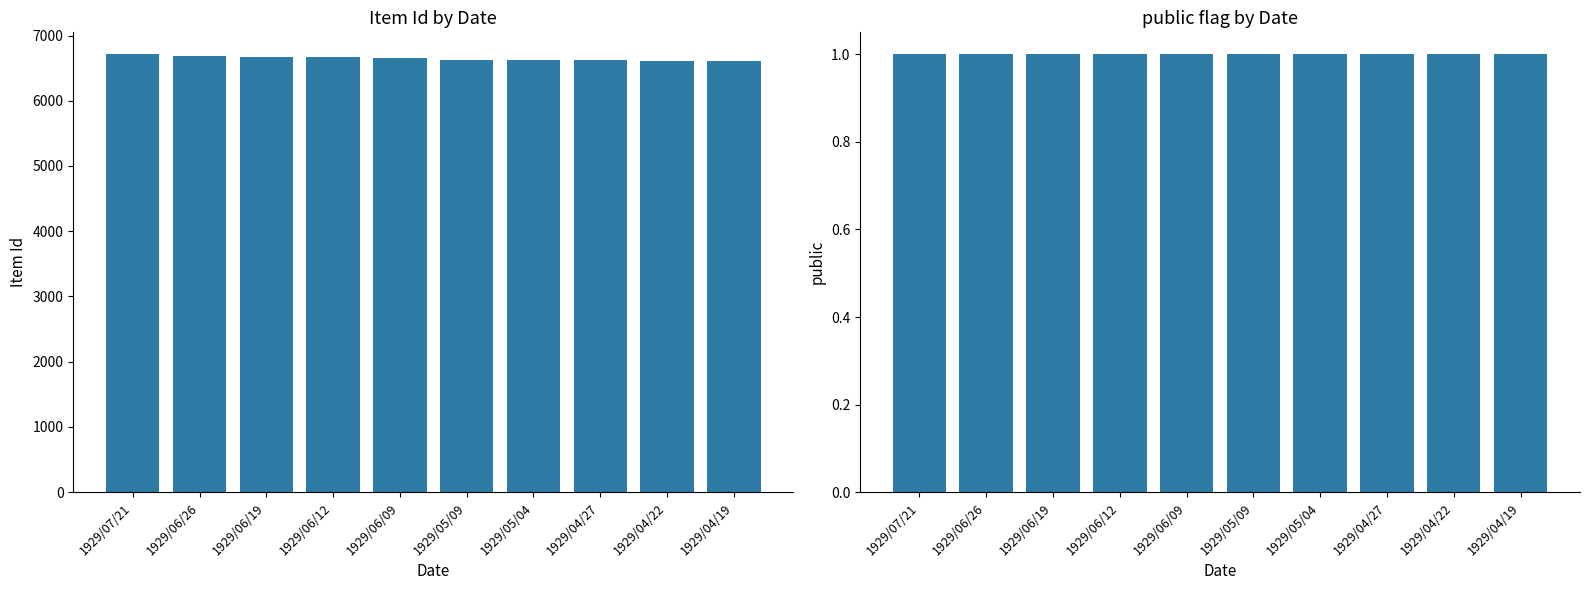

How many data points in Item Id are less than 6658?

5